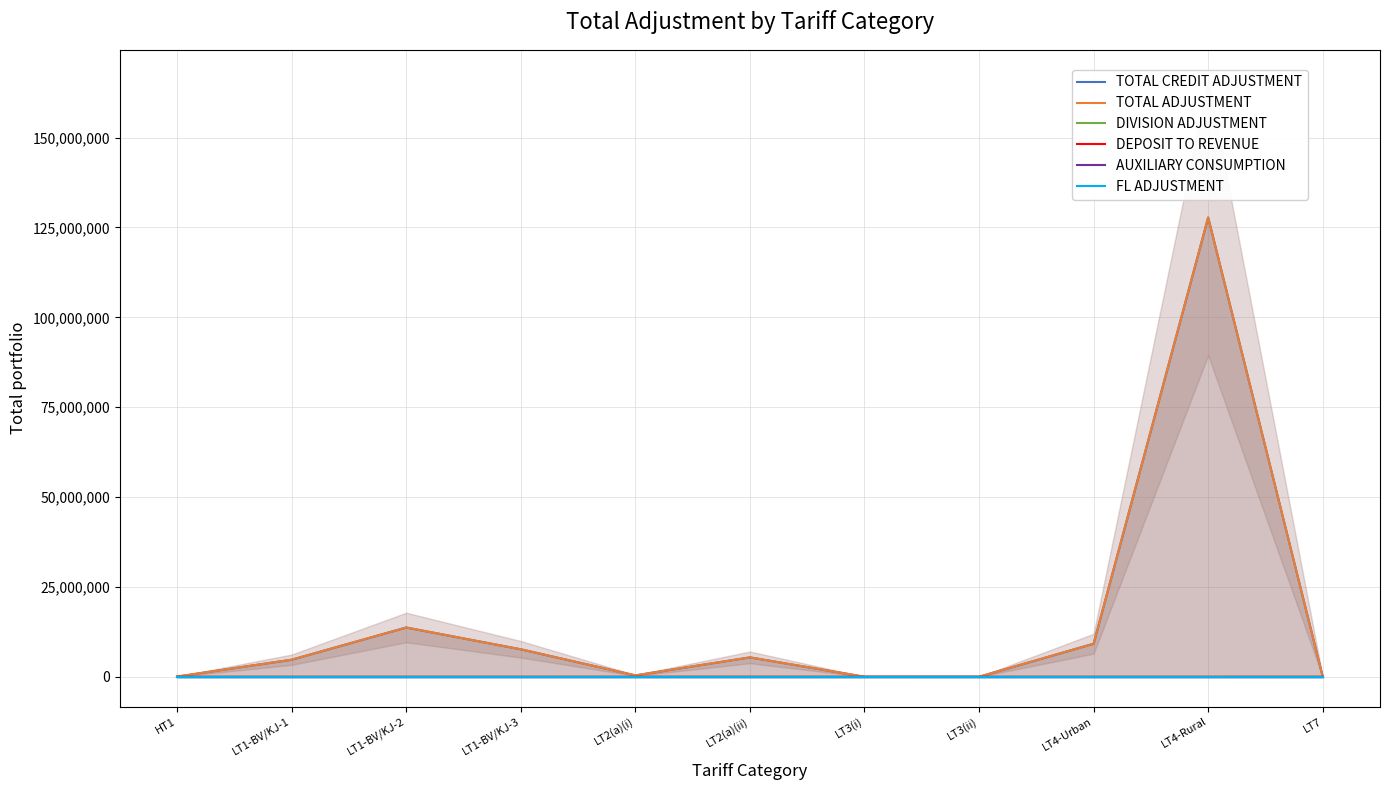

What is the difference between the maximum and minimum values in the TOTAL ADJUSTMENT series?

127788014.6